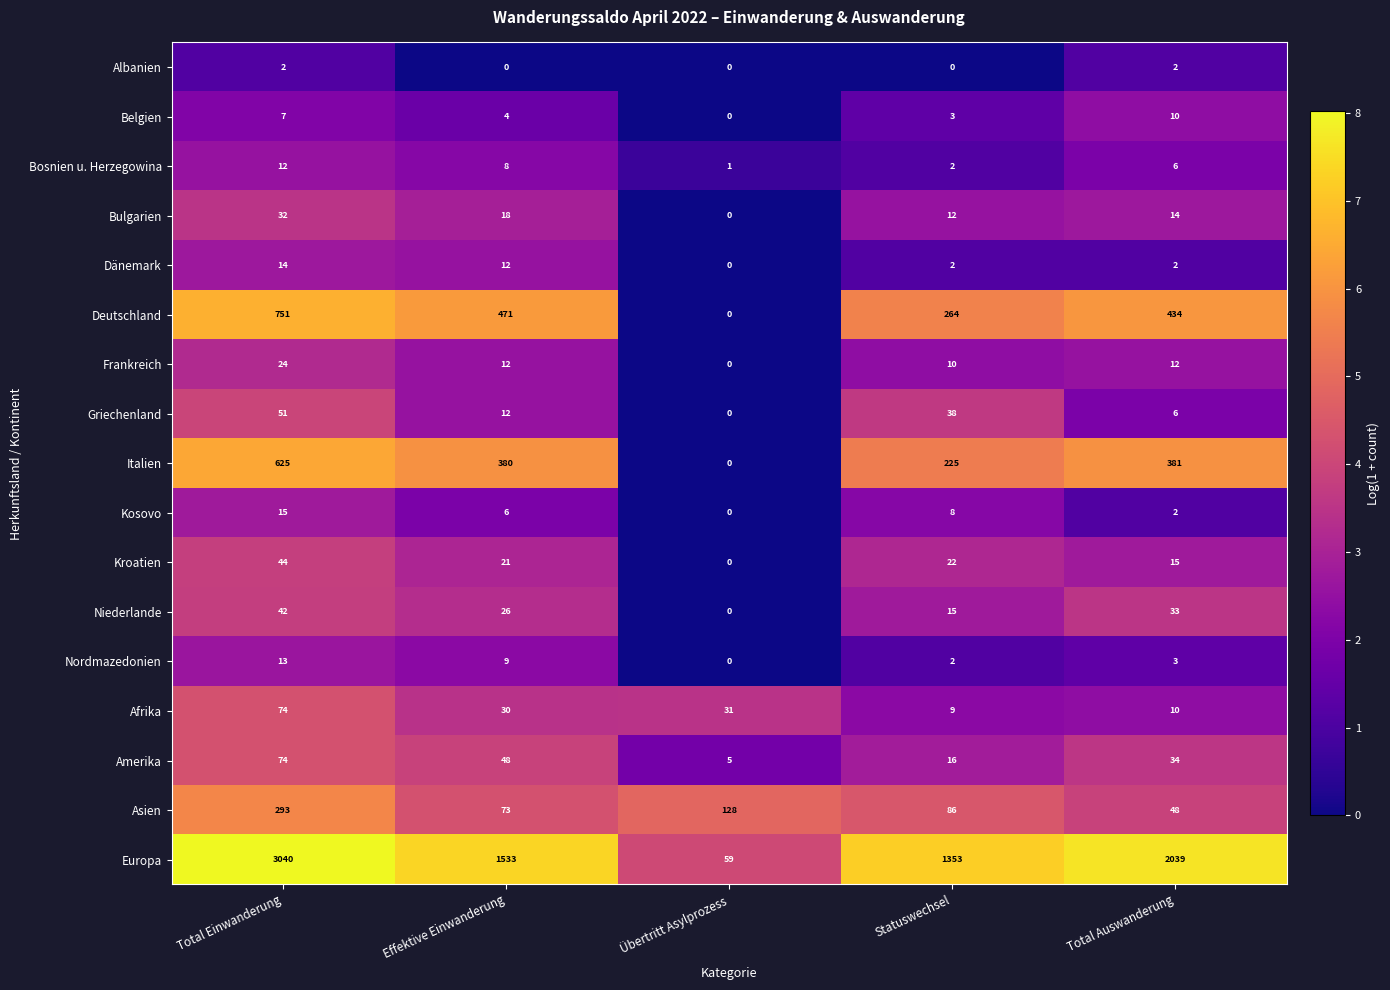

Rank the categories by Niederlande value from lowest to highest.

Übertritt Asylprozess, Statuswechsel, Effektive Einwanderung, Total Auswanderung, Total Einwanderung